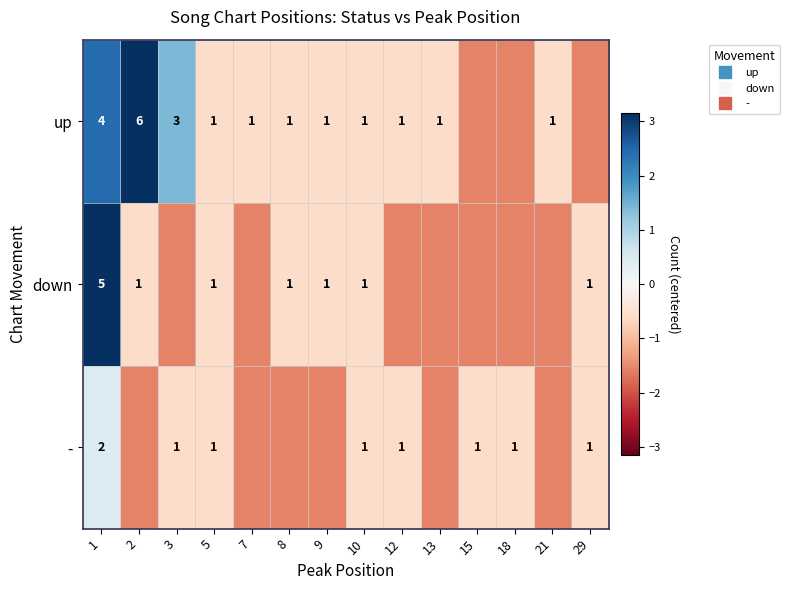

What is the difference between the maximum and minimum values in the down series?

5.0